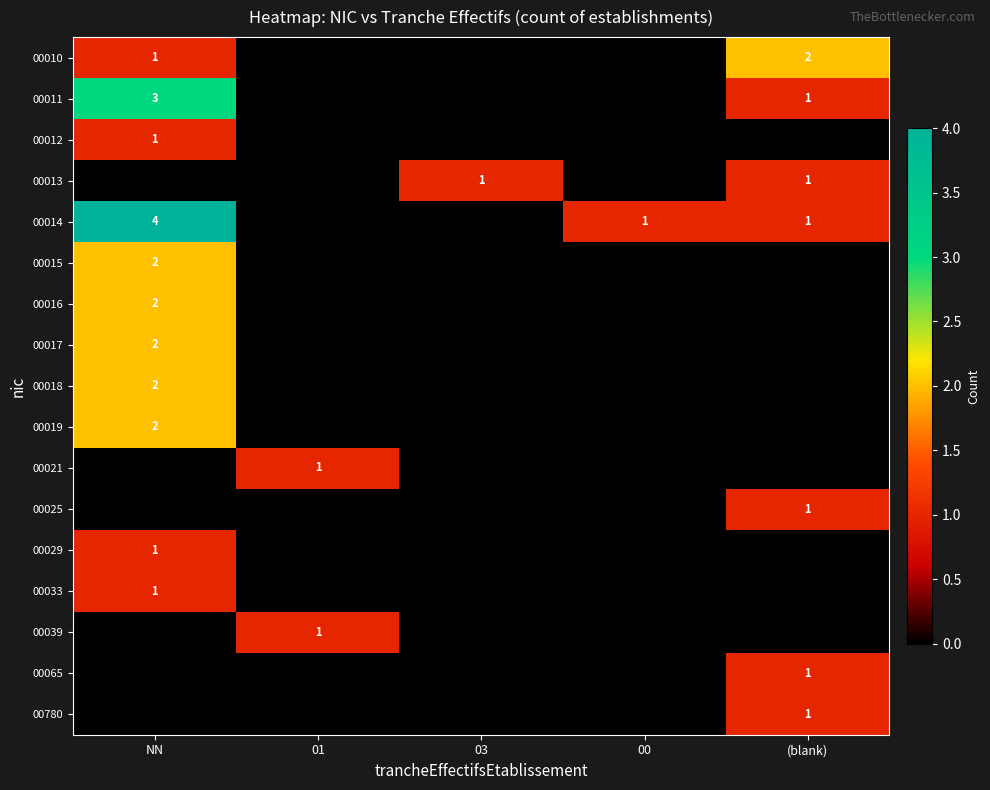

The 00014 series shows 2 at NN. True or false?

False